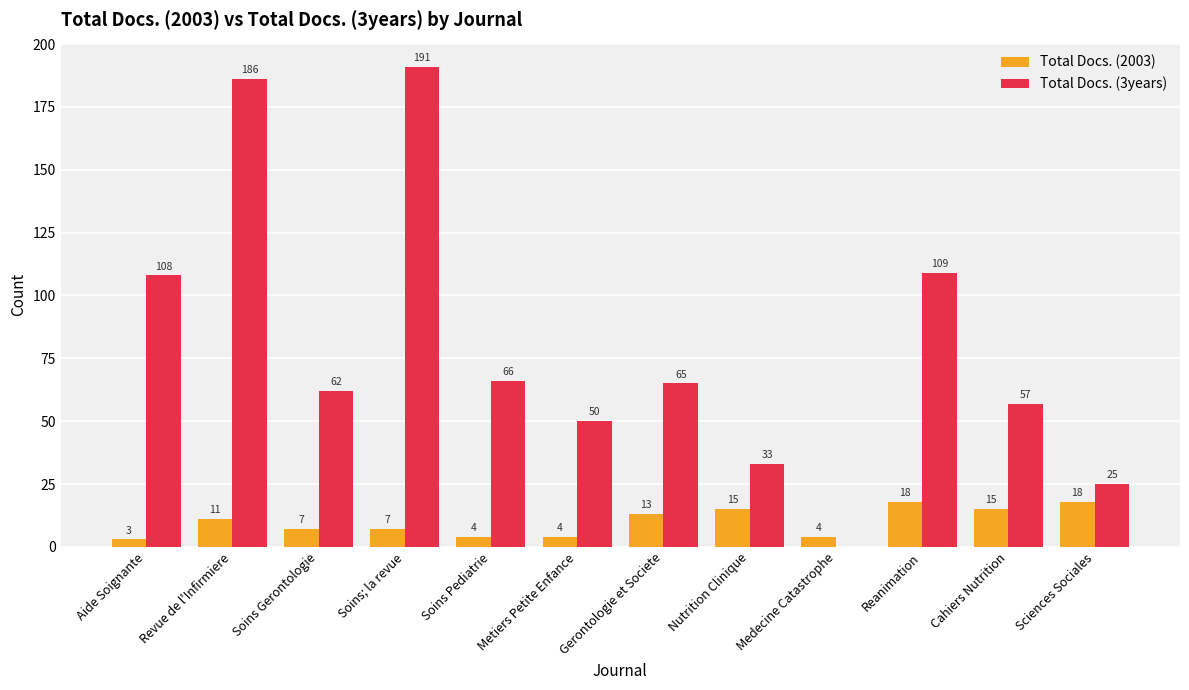

Reading left to right, what are all the values shown in this chart?

Total Docs. (2003): 3	11	7	7	4	4	13	15	4	18	15	18
Total Docs. (3years): 108	186	62	191	66	50	65	33	0	109	57	25